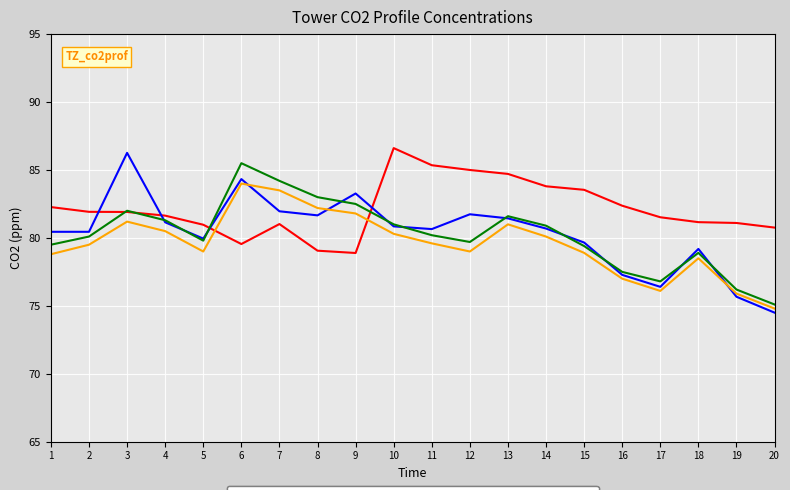

What is the difference between the maximum and minimum values in the CO2_P3 series?

11.8